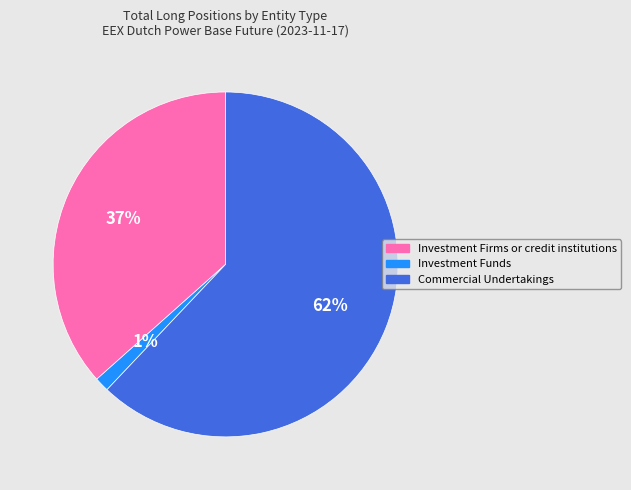

Is there any slice that represents more than half of the pie?

Yes